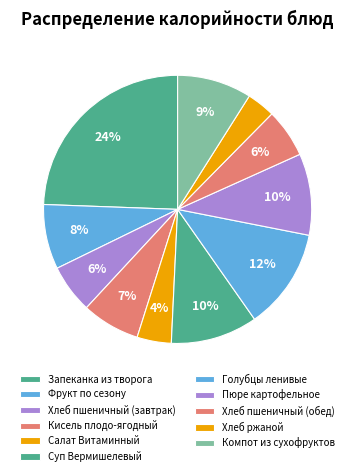

What is the smallest slice in the pie chart?

Хлеб ржаной